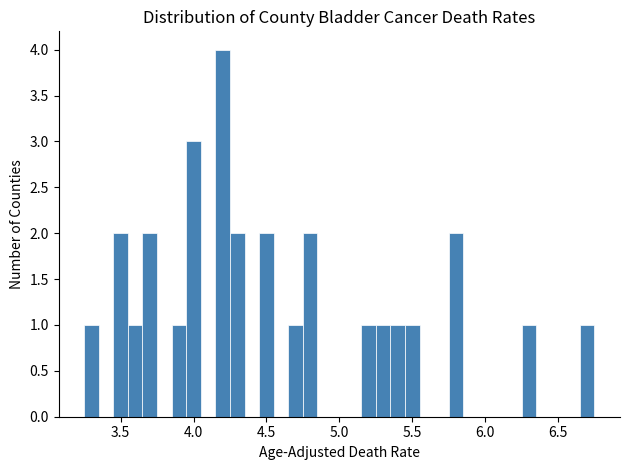

Around what value on the x-axis is the tallest bar? Give the approximate position of its centre, as read against the axis.

4.20